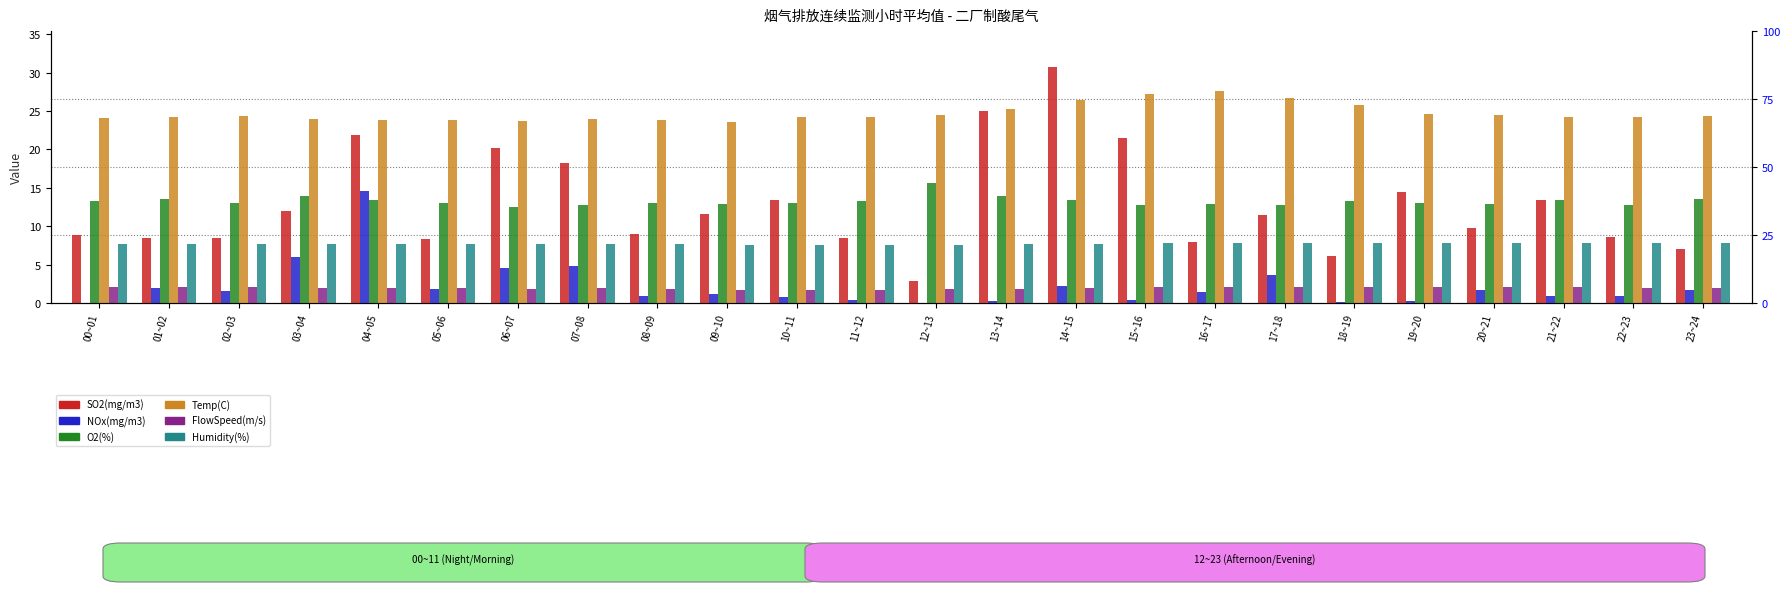

Reading left to right, list all the values displayed in this chart.

SO2(mg/m3): 00~01=8.9	01~02=8.4	02~03=8.5	03~04=12.1	04~05=21.9	05~06=8.3	06~07=20.2	07~08=18.2	08~09=8.9	09~10=11.5	10~11=13.4	11~12=8.5	12~13=2.9	13~14=25.1	14~15=30.8	15~16=21.5	16~17=7.9	17~18=11.5	18~19=6.2	19~20=14.5	20~21=9.7	21~22=13.5	22~23=8.6	23~24=7.0
NOx(mg/m3): 00~01=0.0	01~02=2.0	02~03=1.6	03~04=6.0	04~05=14.6	05~06=1.8	06~07=4.6	07~08=4.8	08~09=0.9	09~10=1.2	10~11=0.8	11~12=0.4	12~13=0.0	13~14=0.3	14~15=2.2	15~16=0.4	16~17=1.5	17~18=3.7	18~19=0.1	19~20=0.3	20~21=1.8	21~22=1.0	22~23=0.9	23~24=1.8
O2(%): 00~01=13.3	01~02=13.5	02~03=13.0	03~04=13.9	04~05=13.5	05~06=13.1	06~07=12.6	07~08=12.8	08~09=13.0	09~10=12.8	10~11=13.0	11~12=13.3	12~13=15.6	13~14=13.9	14~15=13.5	15~16=12.8	16~17=12.9	17~18=12.8	18~19=13.3	19~20=13.0	20~21=12.9	21~22=13.4	22~23=12.8	23~24=13.5
Temp(C): 00~01=24.1	01~02=24.2	02~03=24.4	03~04=24.0	04~05=23.8	05~06=23.9	06~07=23.7	07~08=24.0	08~09=23.9	09~10=23.6	10~11=24.2	11~12=24.3	12~13=24.5	13~14=25.2	14~15=26.4	15~16=27.2	16~17=27.7	17~18=26.7	18~19=25.8	19~20=24.6	20~21=24.5	21~22=24.2	22~23=24.2	23~24=24.4
FlowSpeed(m/s): 00~01=2.1	01~02=2.1	02~03=2.1	03~04=2.0	04~05=2.0	05~06=1.9	06~07=1.8	07~08=2.0	08~09=1.8	09~10=1.8	10~11=1.7	11~12=1.7	12~13=1.8	13~14=1.9	14~15=2.0	15~16=2.1	16~17=2.1	17~18=2.1	18~19=2.1	19~20=2.1	20~21=2.0	21~22=2.0	22~23=2.0	23~24=2.0
Humidity(%): 00~01=7.7	01~02=7.7	02~03=7.7	03~04=7.7	04~05=7.7	05~06=7.7	06~07=7.7	07~08=7.7	08~09=7.6	09~10=7.6	10~11=7.6	11~12=7.6	12~13=7.6	13~14=7.7	14~15=7.7	15~16=7.8	16~17=7.9	17~18=7.8	18~19=7.9	19~20=7.8	20~21=7.8	21~22=7.8	22~23=7.8	23~24=7.8